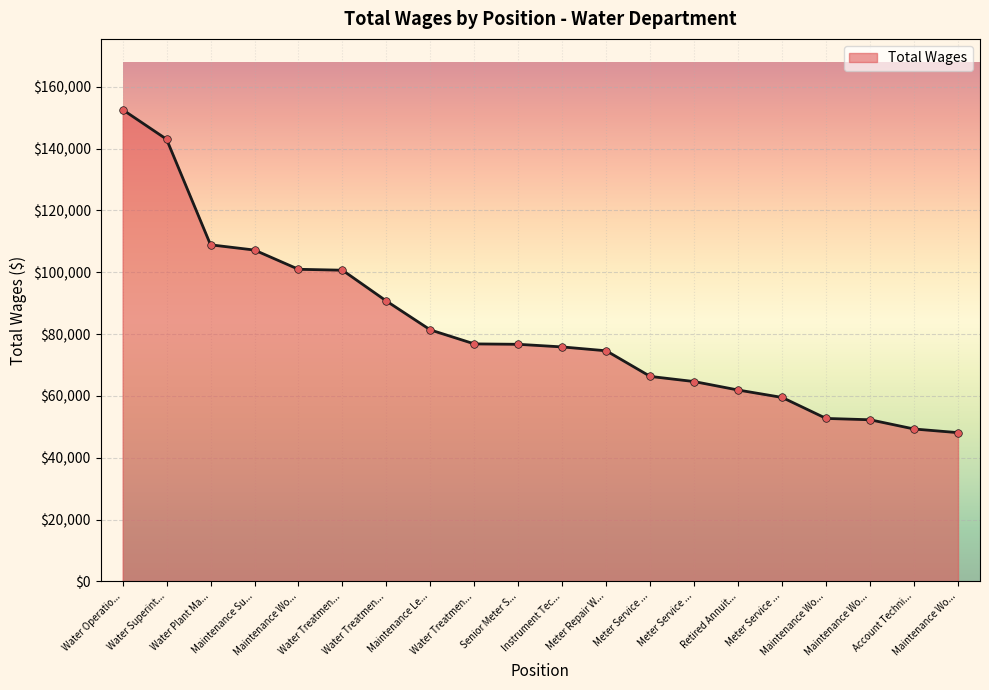

Is this an area chart (filled region under the line)?

Yes